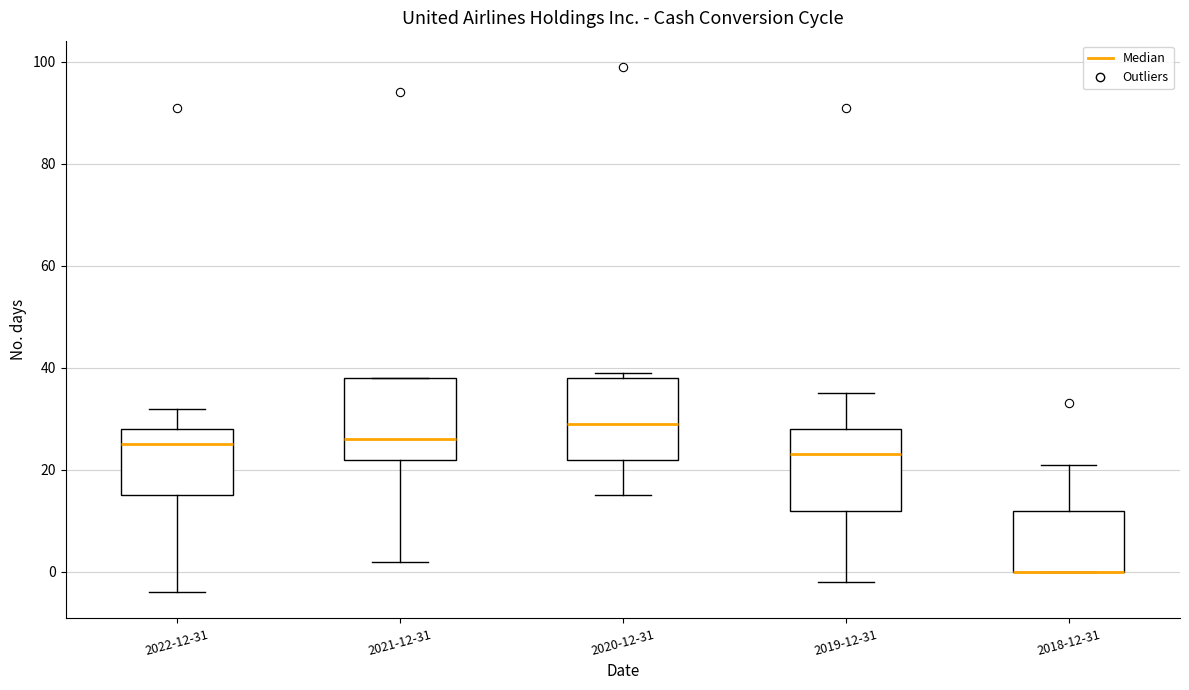

Reading left to right, transcribe this box plot: for each box, give where its median line is, the range the box spans, and where its two whiskers end, as read against the y-axis. The values are not printed on the chart, so give them approximately, as read against the axis.

2022-12-31: median 26, box 16 to 28, whiskers -4 to 32
2021-12-31: median 26, box 22 to 38, whiskers 2 to 38
2020-12-31: median 30, box 22 to 38, whiskers 16 to 40
2019-12-31: median 24, box 12 to 28, whiskers -2 to 36
2018-12-31: median 0 (drawn on the box's lower edge), box 0 to 12, whiskers 0 to 22